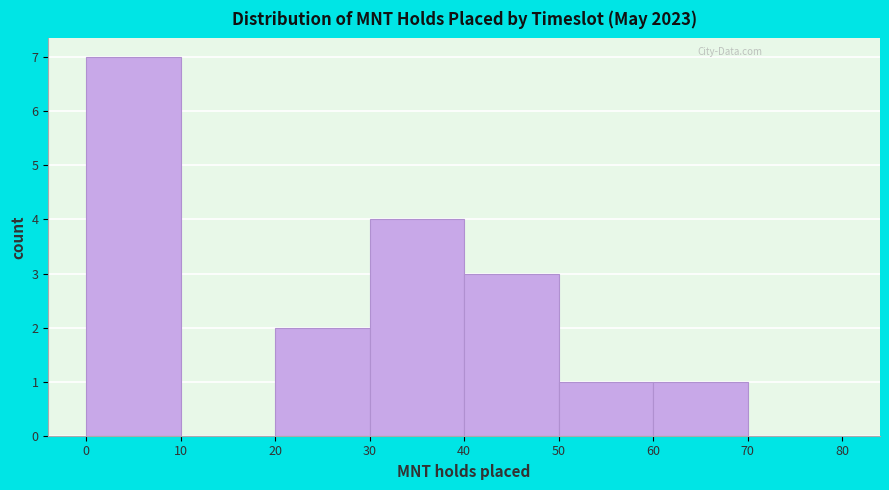

Over which range of the x-axis is the bar tallest?

0 to 10